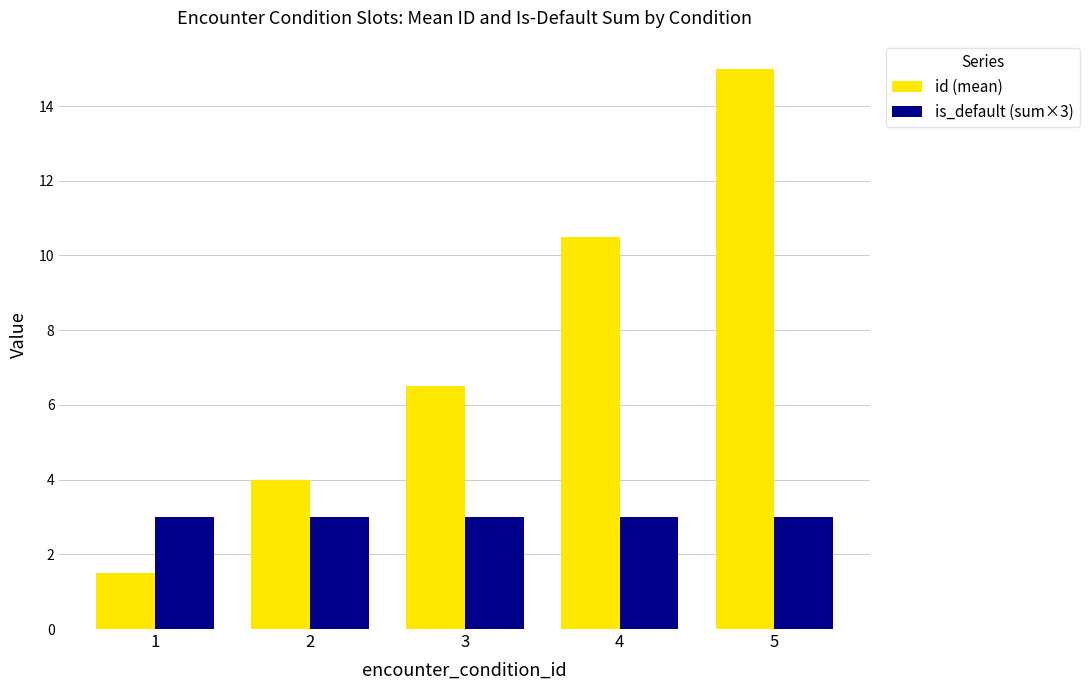

Reading left to right, what are all the values shown in this chart?

id (mean): 1=1.5	2=4.0	3=6.5	4=10.5	5=15.0
is_default (sum×3): 1=3.0	2=3.0	3=3.0	4=3.0	5=3.0